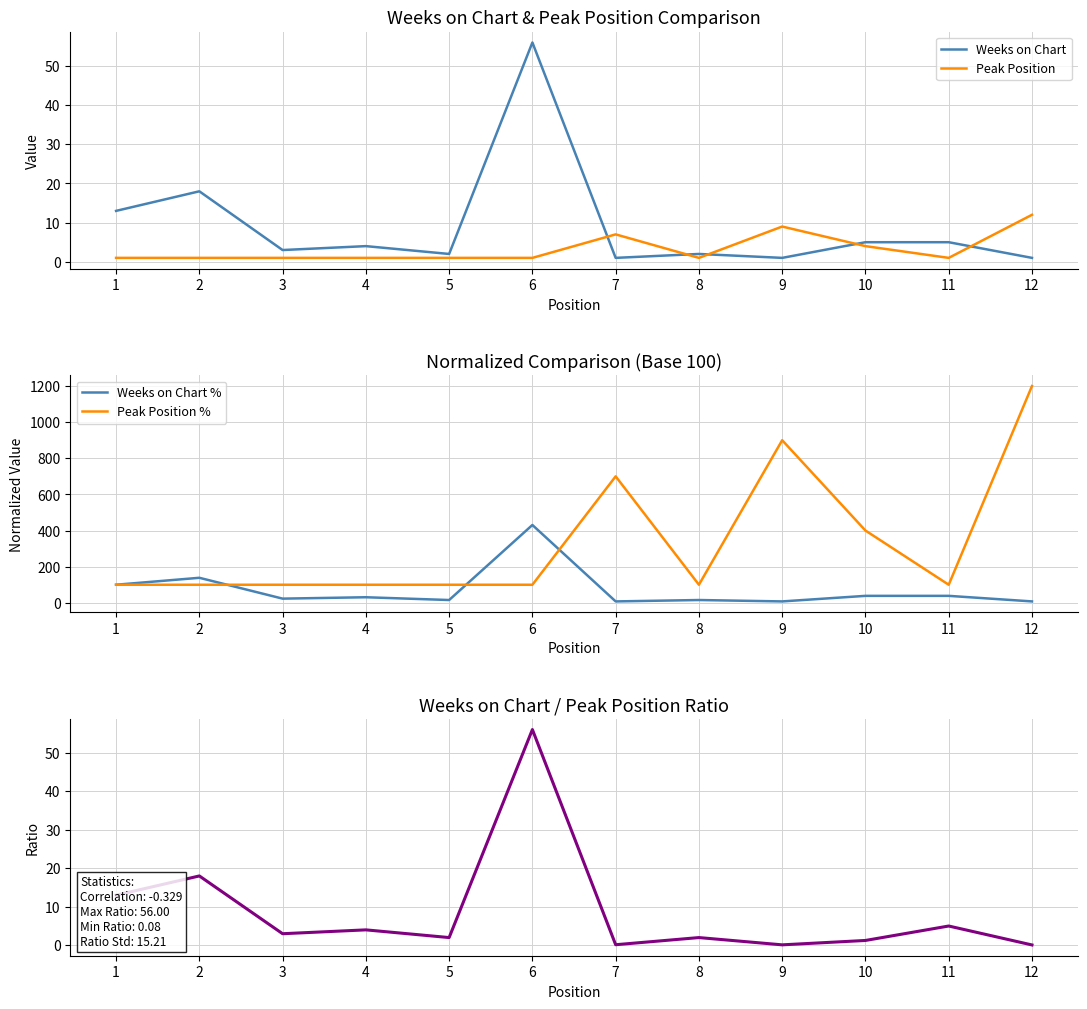

At which category is the sum across all series the highest?

12